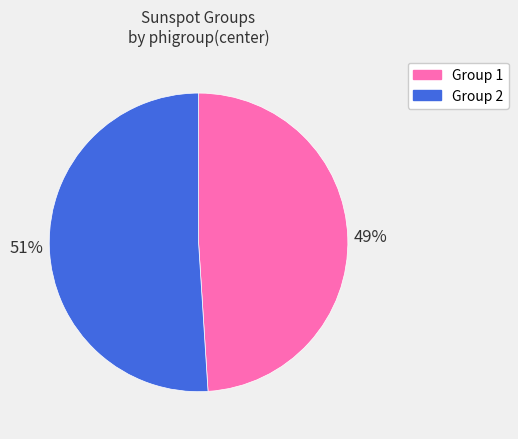

To the nearest percent, what is the difference between the largest and smallest slice percentages?

2%